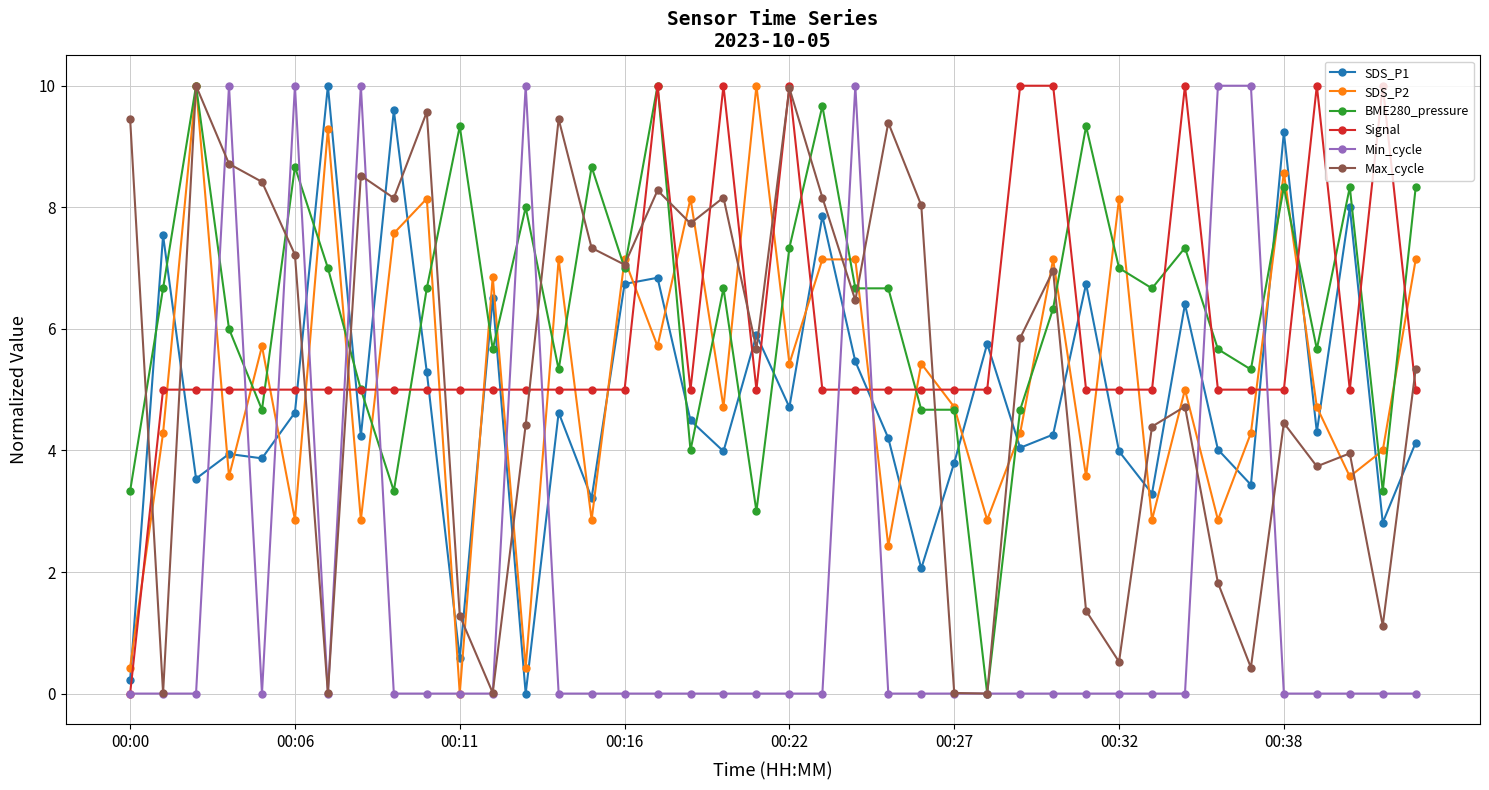

What is the value of the Signal point at the 25th from the left?

5.0